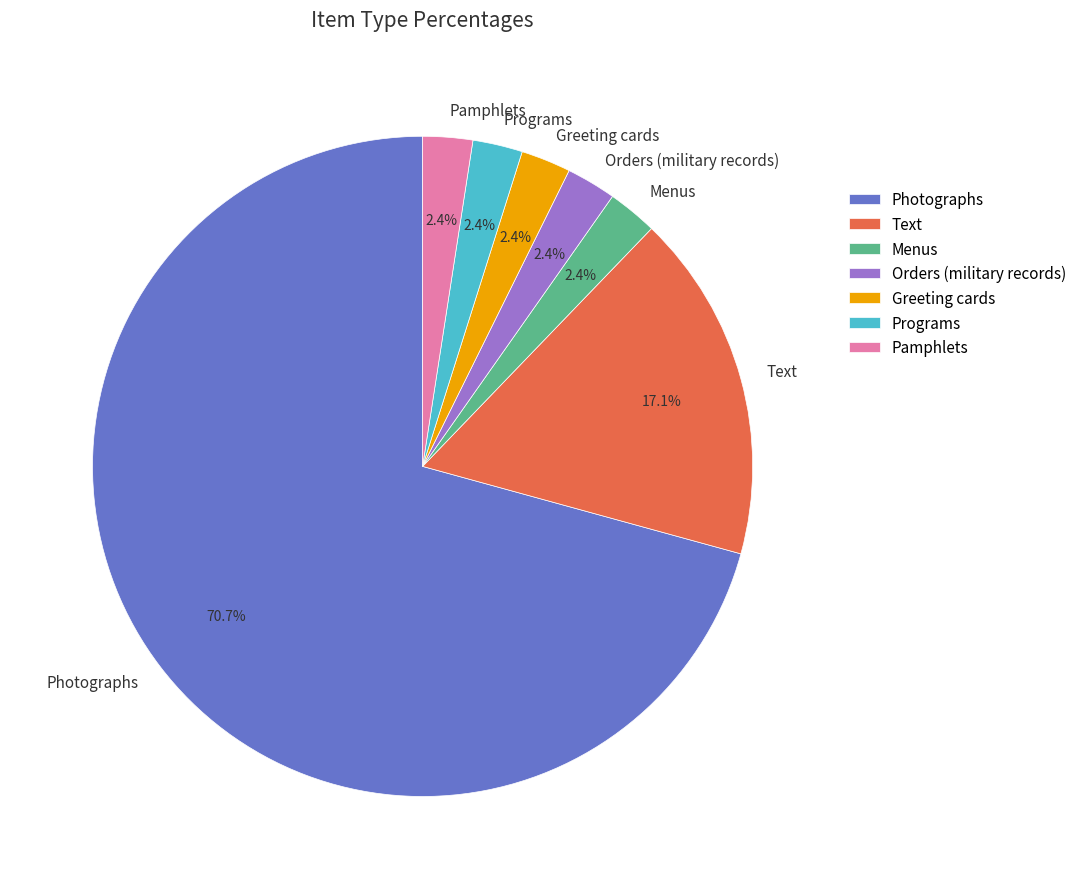

Which slice is the largest?

Photographs